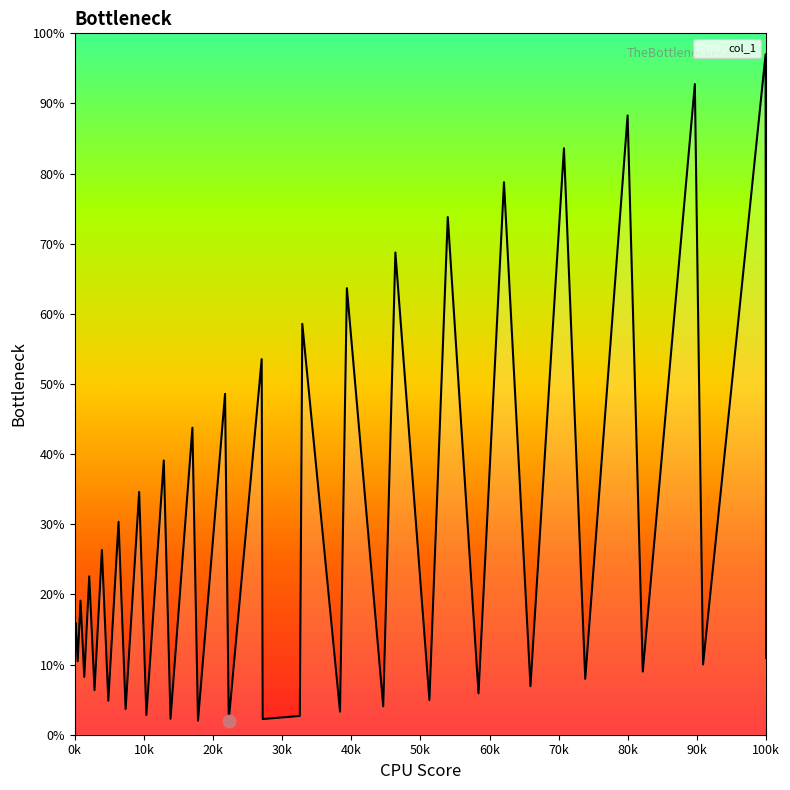

What is the greatest value displayed?

97.0